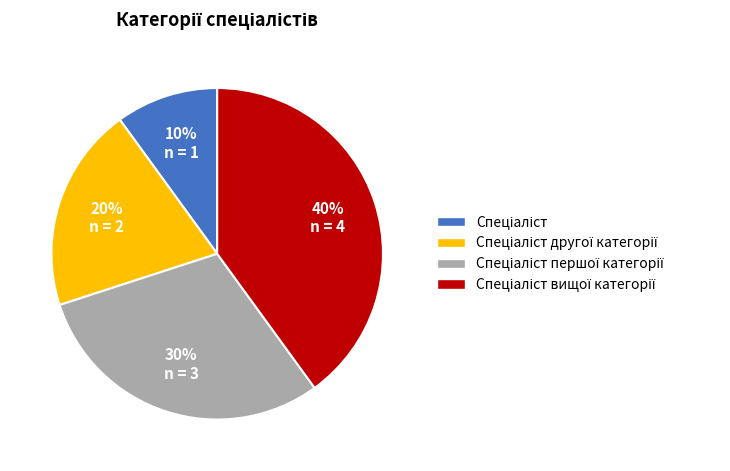

How many segments does this pie chart have?

4